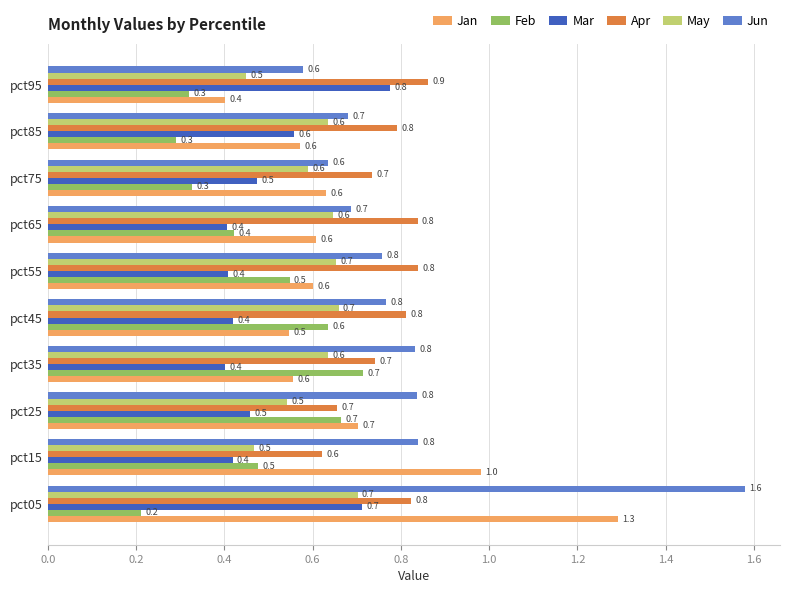

What is the difference between the second highest and minimum values in the Mar series?

0.3